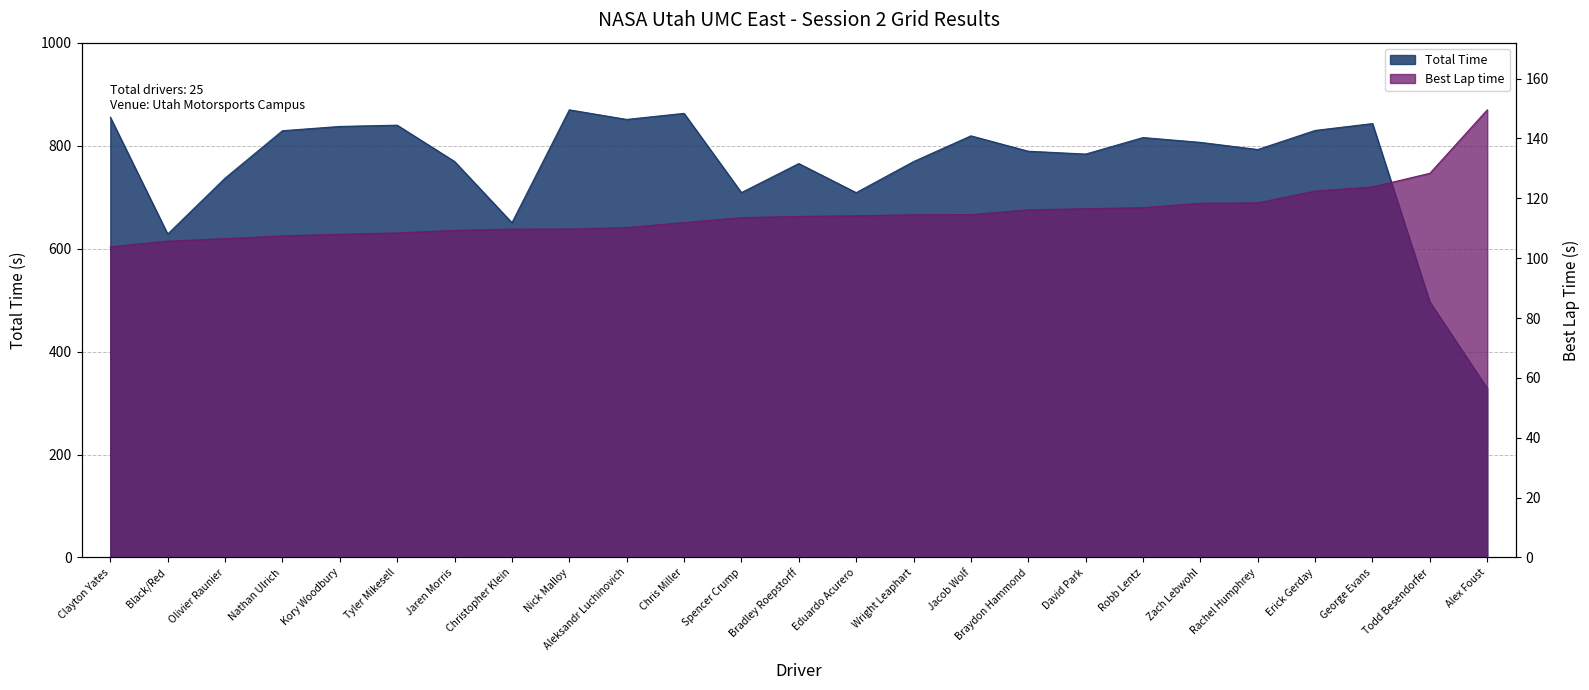

True or false: Best Lap time has a value of 108.0 at Kory Woodbury.

True